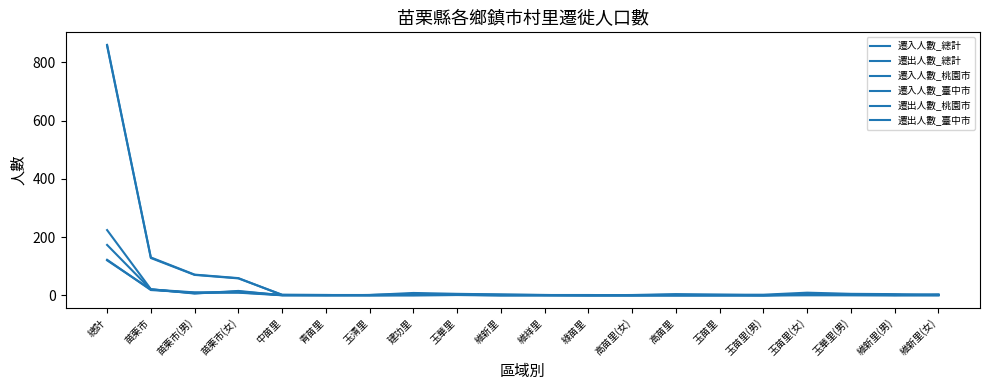

How many lines are shown in the chart?

6